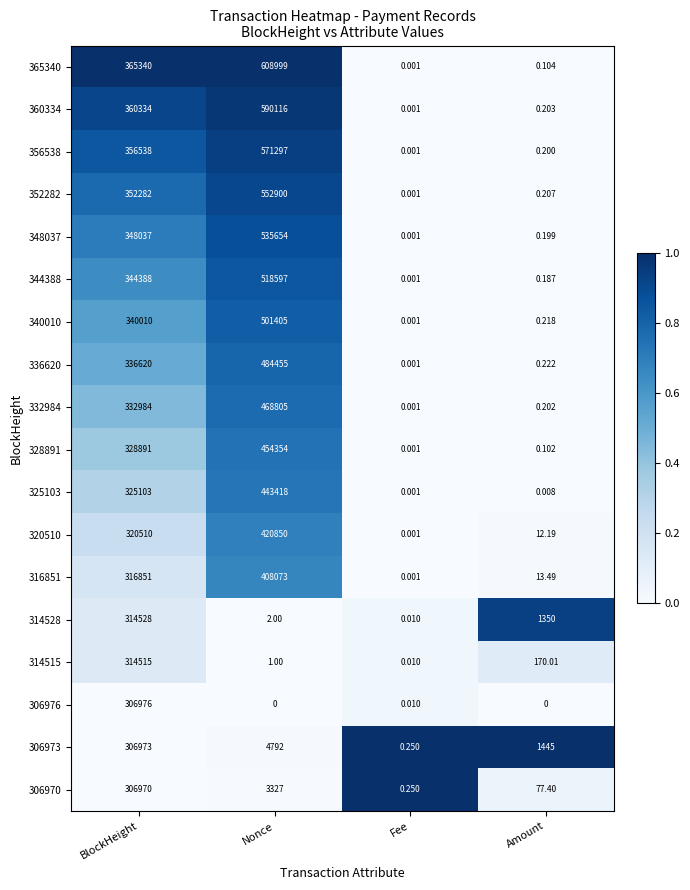

What is the total value across all series at Amount?

3069.9